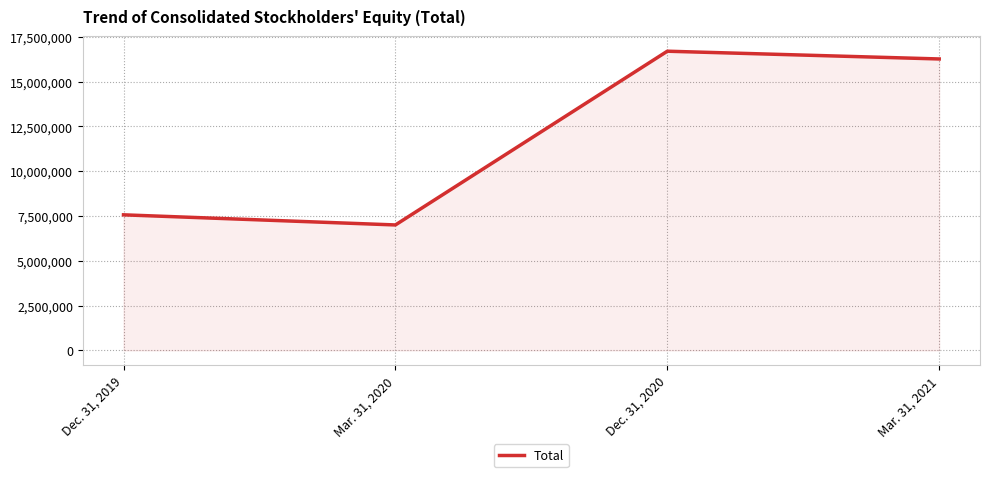

True or false: the data has more than 2 interior local peaks.

False